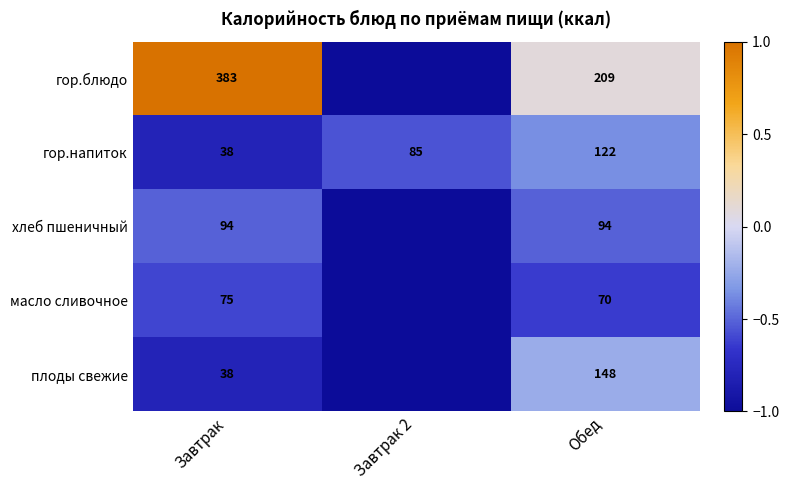

What is the difference between the highest and lowest values at Обед?

139